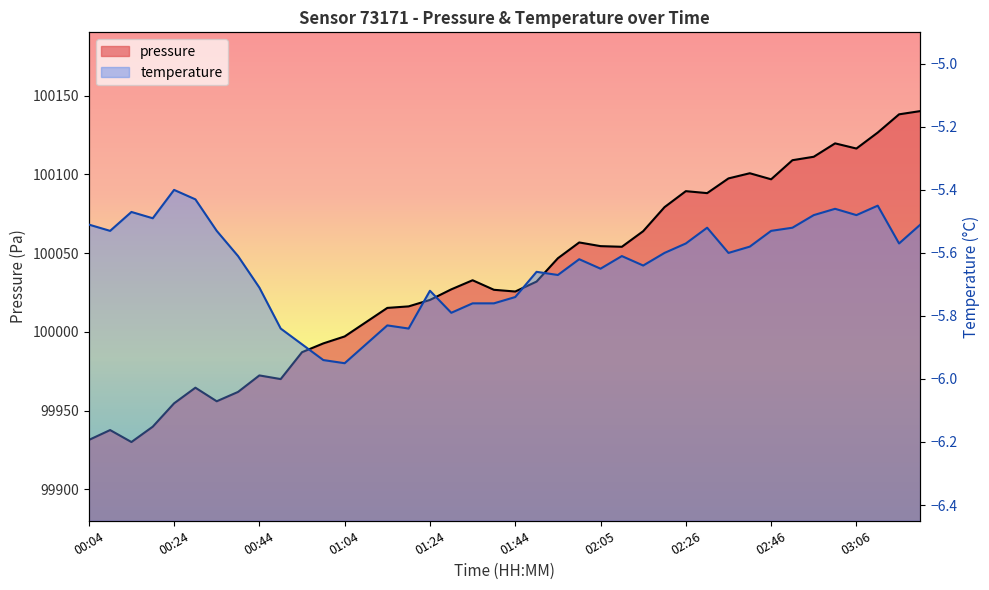

Does the chart have visible grid lines?

No